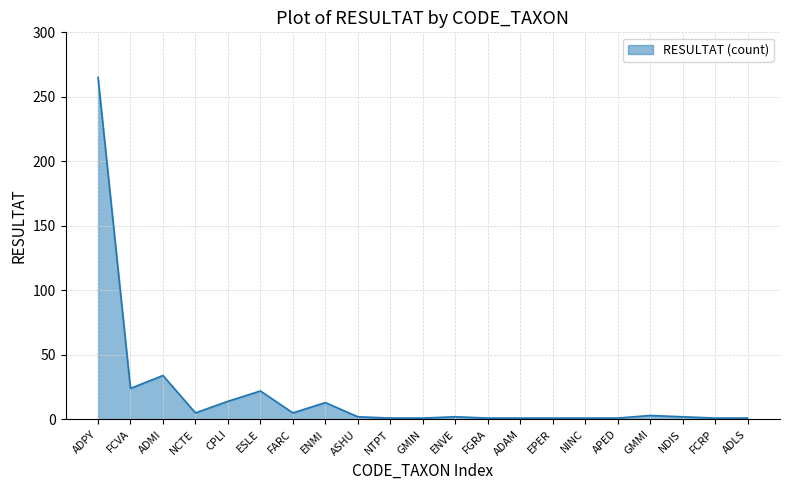

Between GMIN and CPLI, which is larger?

CPLI